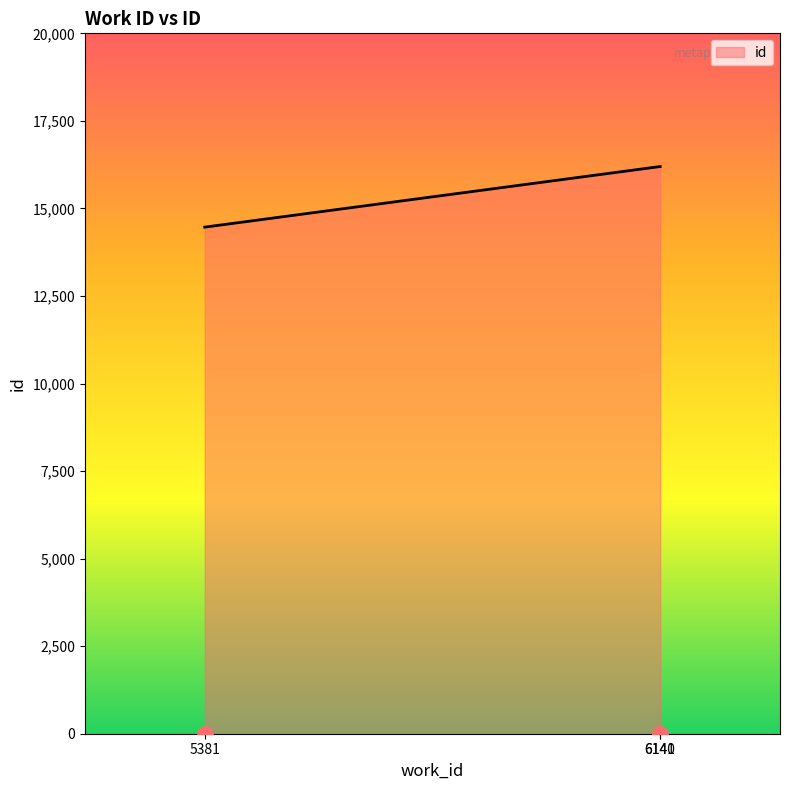

What is the ratio of the value at 6141 to the value at 6140?

1.0